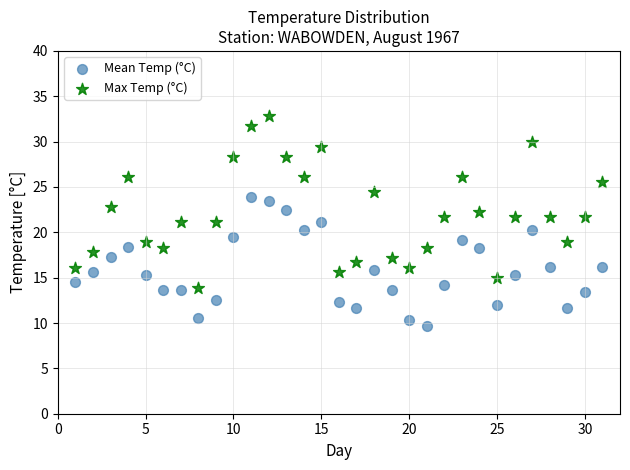

Across all data points, what is the range of X values (max minus min)?

30.0